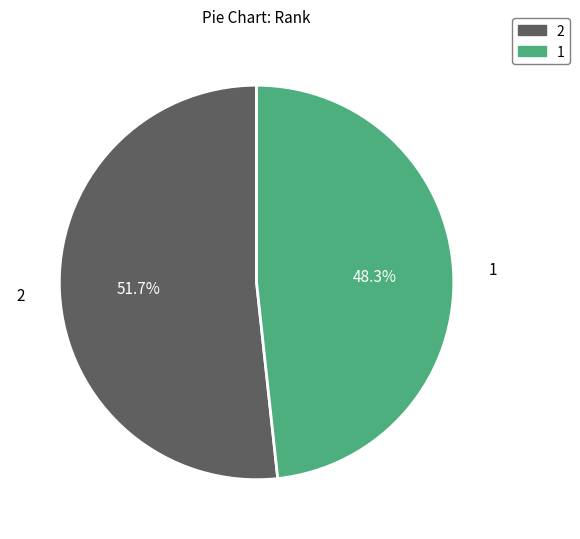

What percentage is the 2 slice, to the nearest percent?

52%